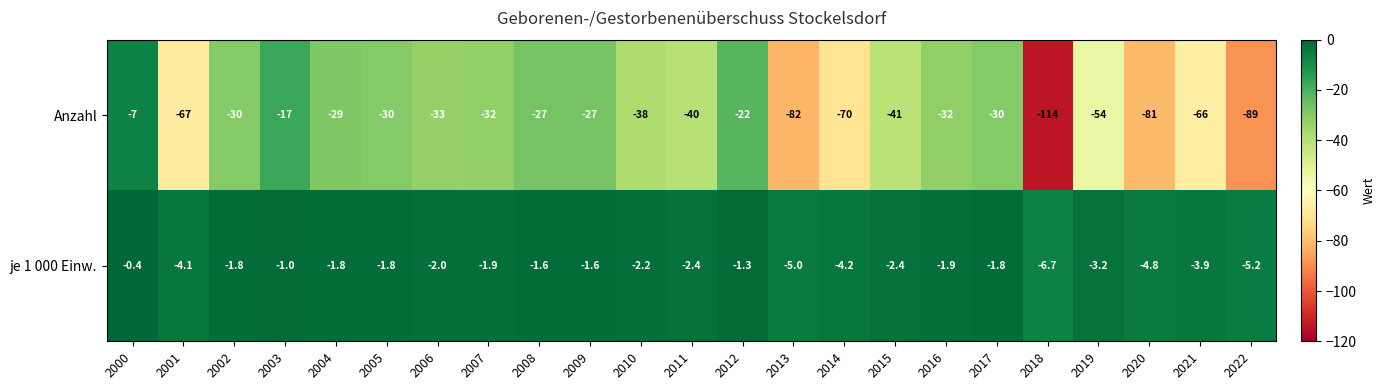

What is the smallest value displayed?

-114.0